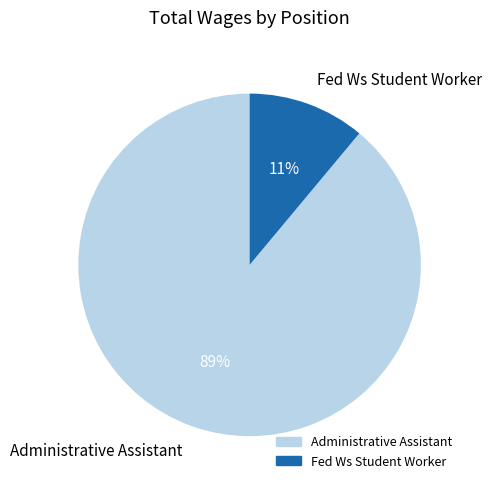

To the nearest percent, what is the difference between the largest and smallest slice percentages?

78%